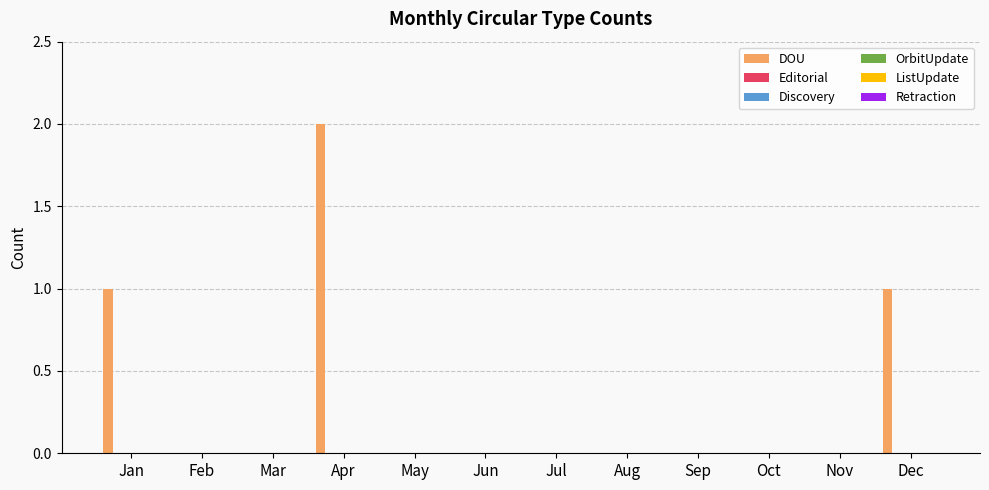

Does the chart contain stacked bars?

No